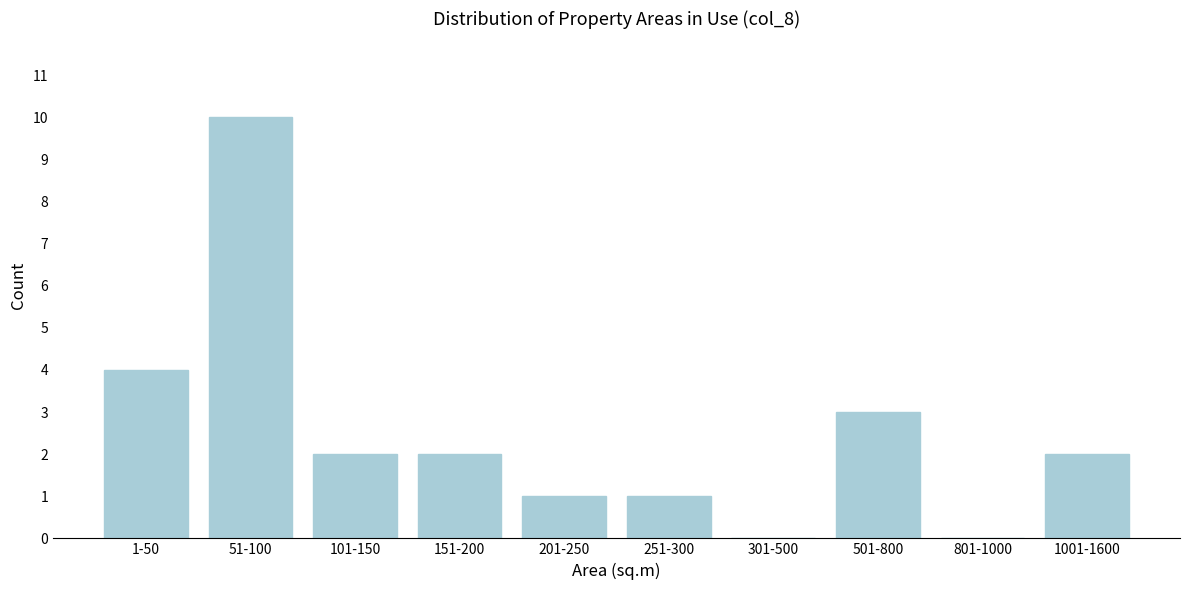

Reading right to left, list all the values displayed in this chart.

1001-1600=2	801-1000=0	501-800=3	301-500=0	251-300=1	201-250=1	151-200=2	101-150=2	51-100=10	1-50=4